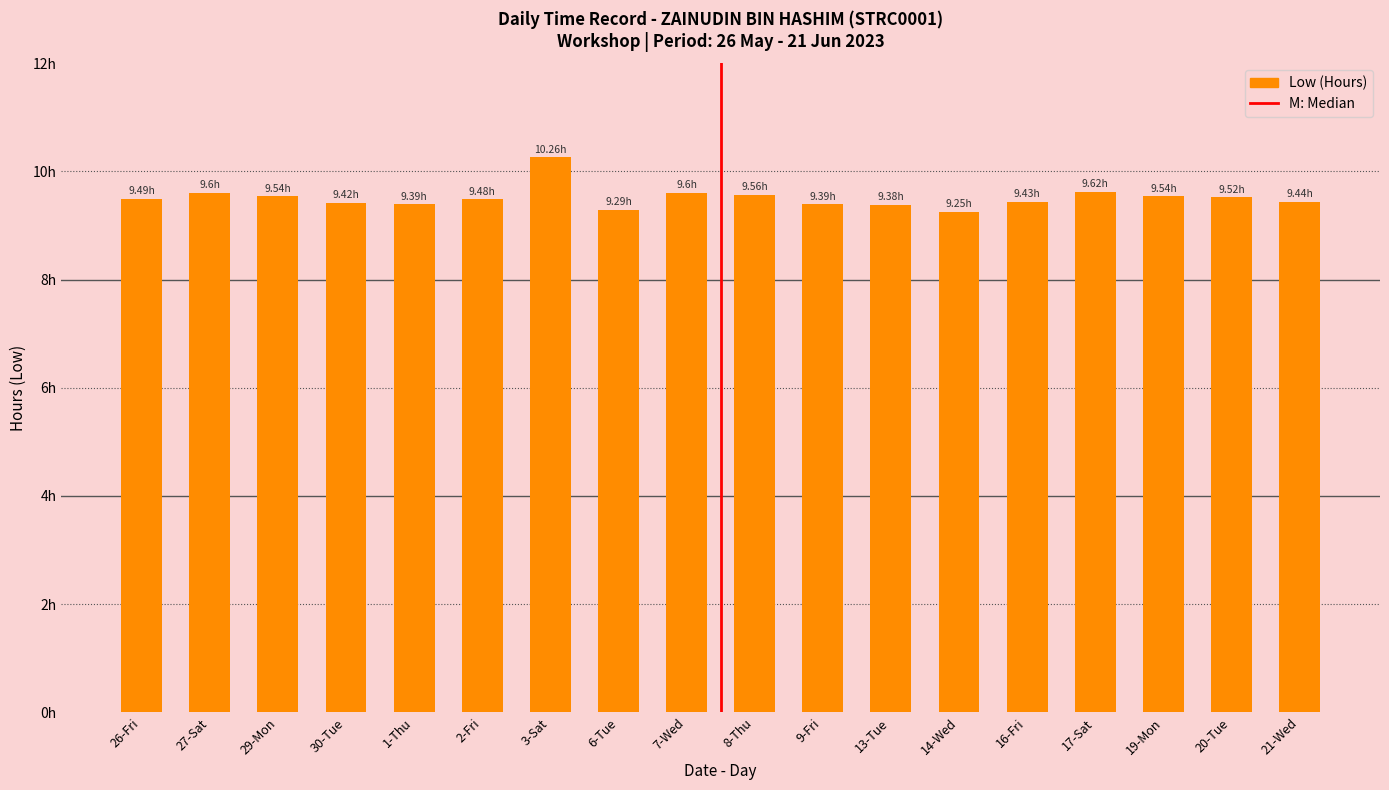

At which category does the chart reach its peak across all series?

3-Sat